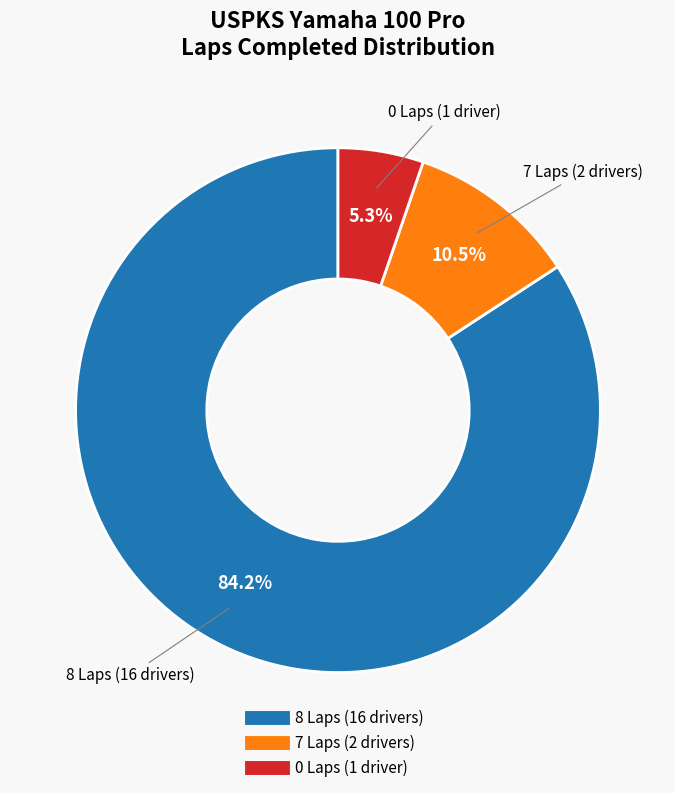

Does any single category account for the majority?

Yes